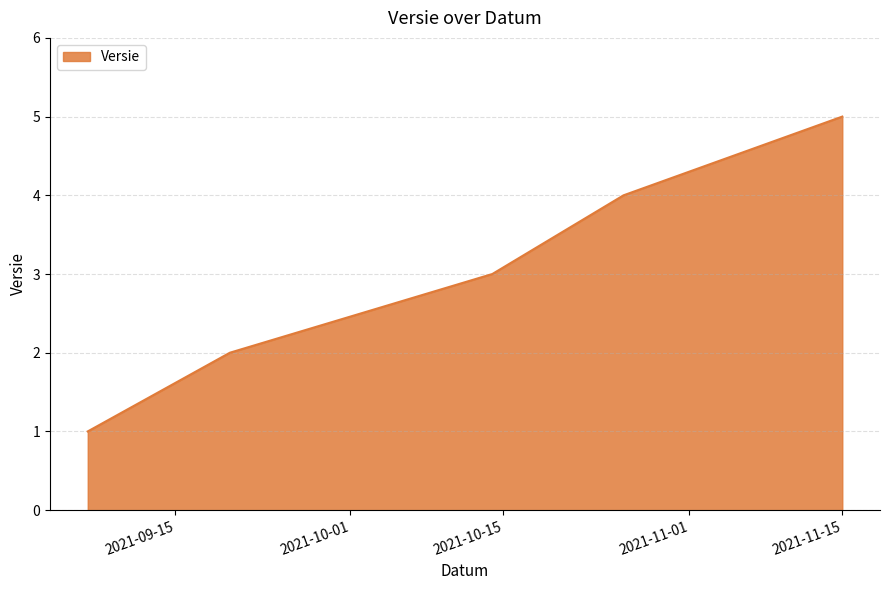

What is the difference between the maximum and second lowest values?

3